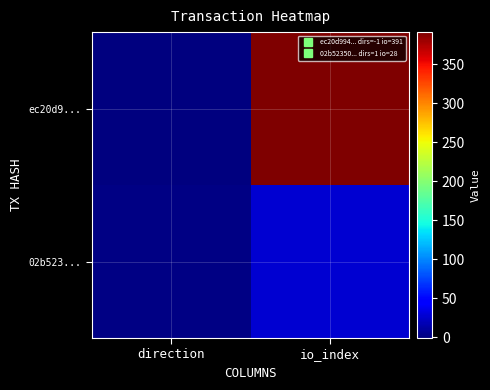

Between direction and io_index, which series saw the biggest shift?

ec20d9...